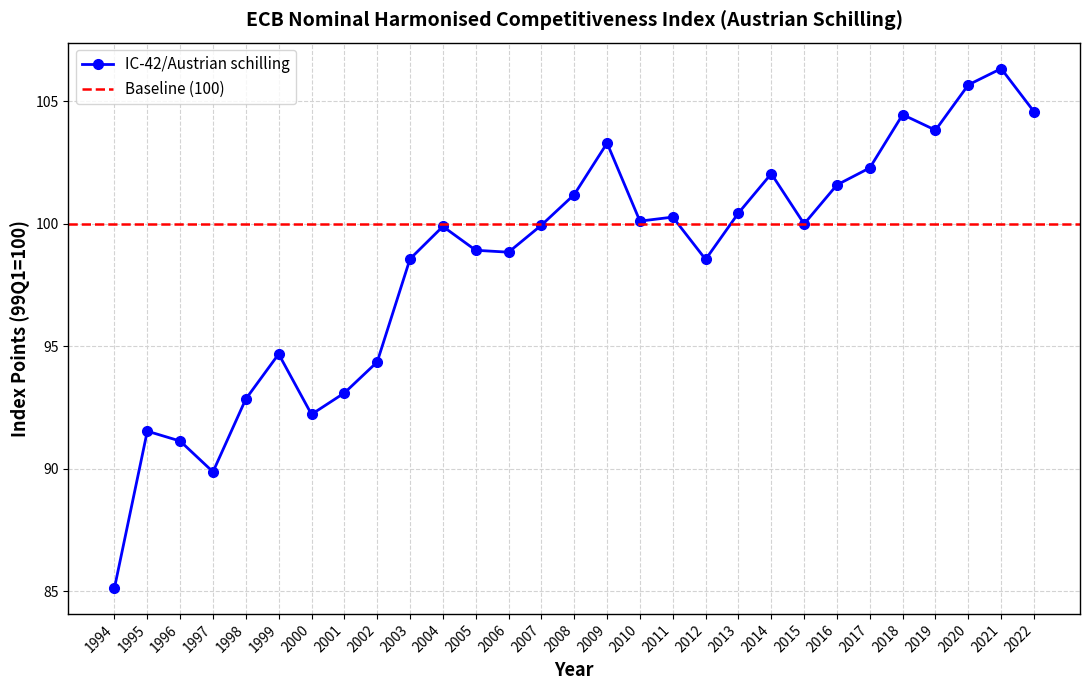

True or false: the data shows 59.0 at 2008.

False